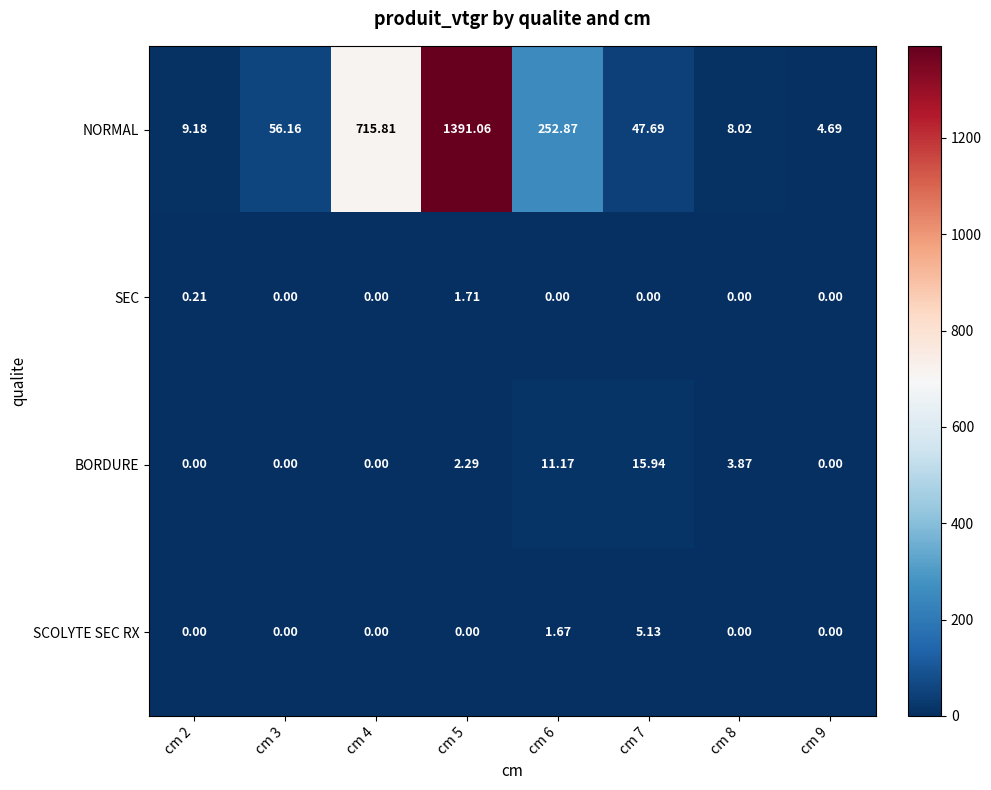

Which series changed the most between cm 3 and cm 7?

BORDURE